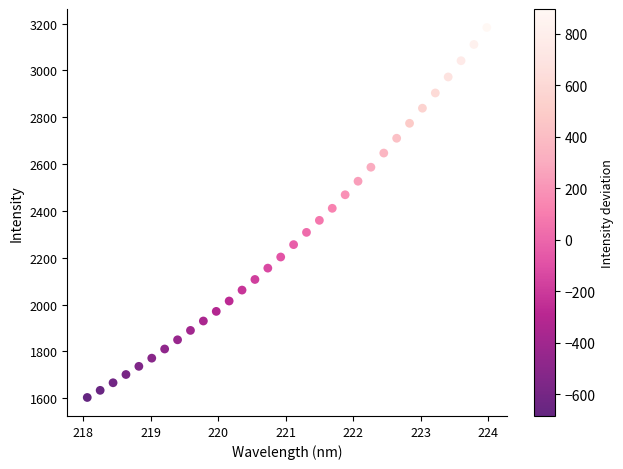

What is the range of Y values (max minus min)?

1579.5